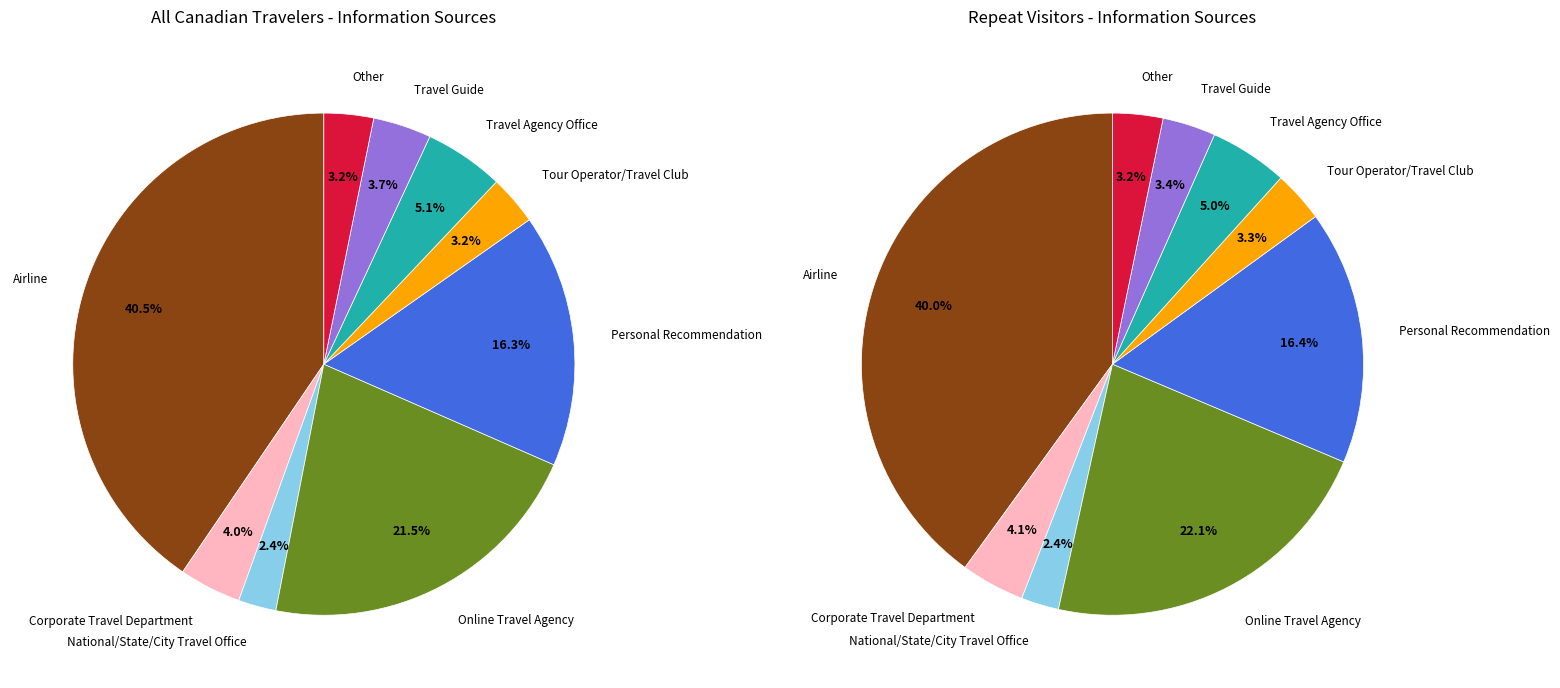

What percentage is the Personal Recommendation slice, to the nearest percent?

16%